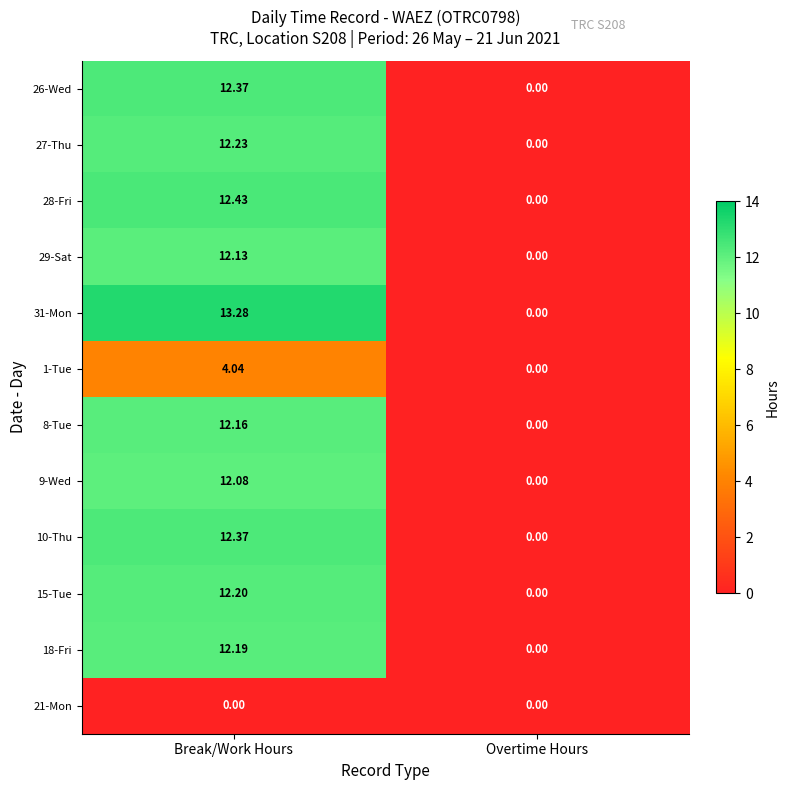

At which label is 1-Tue closest to 2?

Overtime Hours